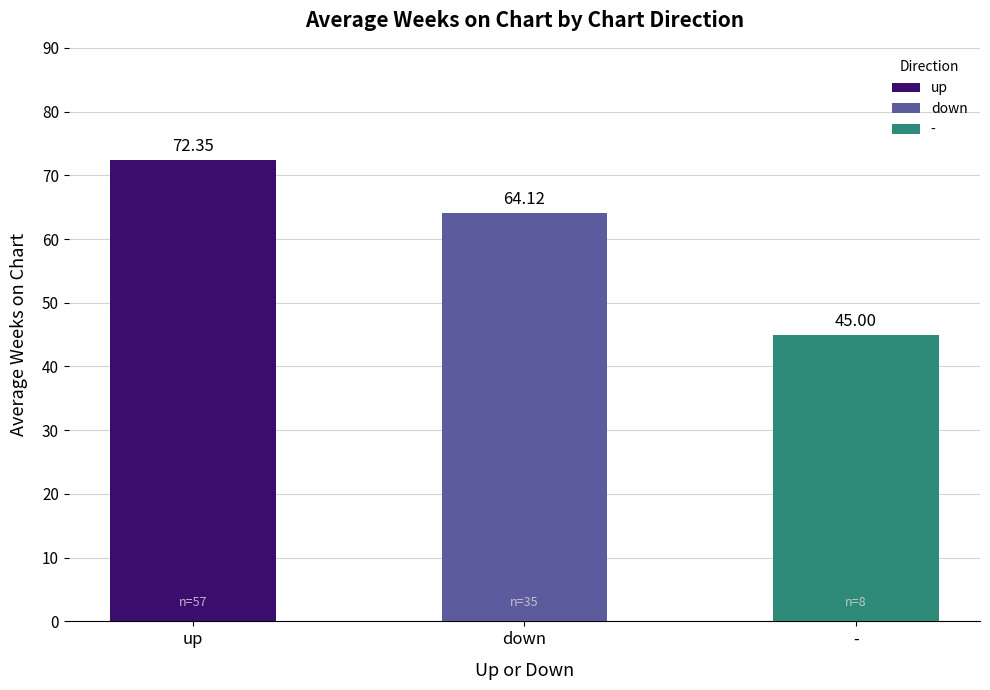

Approximately how many times larger is the value at - compared to down?

0.7